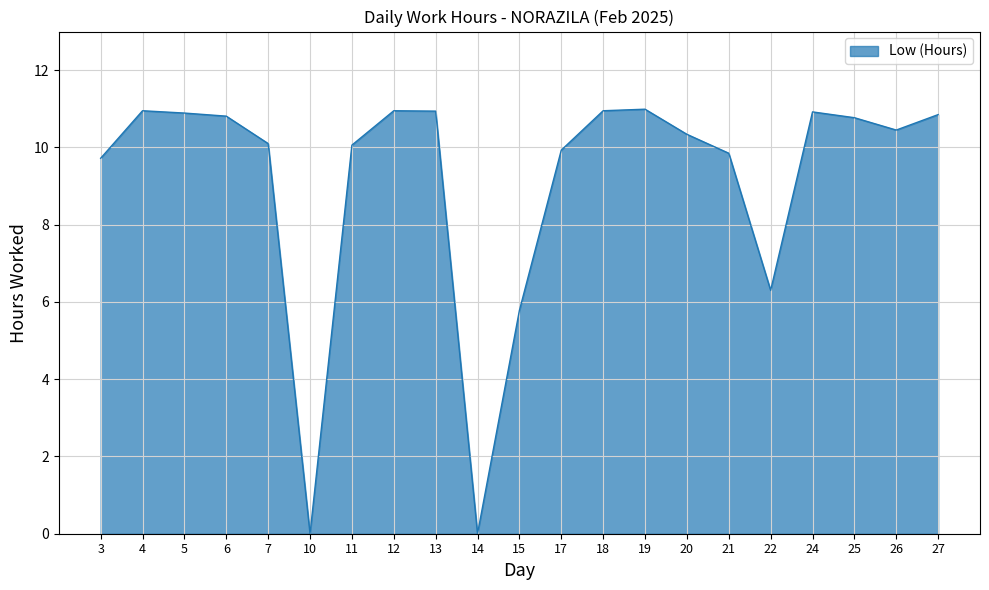

The chart shows a value of 14.2 at 7. True or false?

False